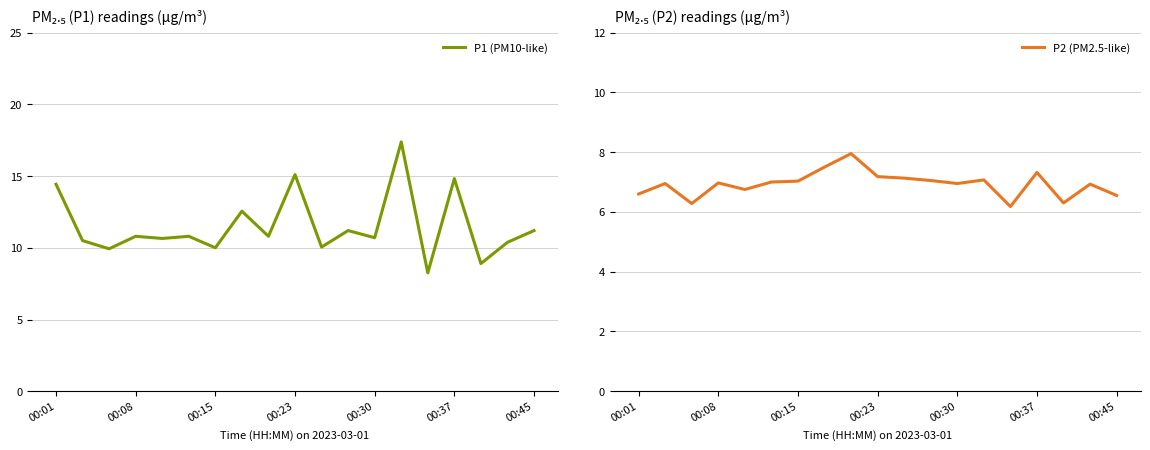

True or false: P1 (PM10-like) and P2 (PM2.5-like) intersect in this chart.

False